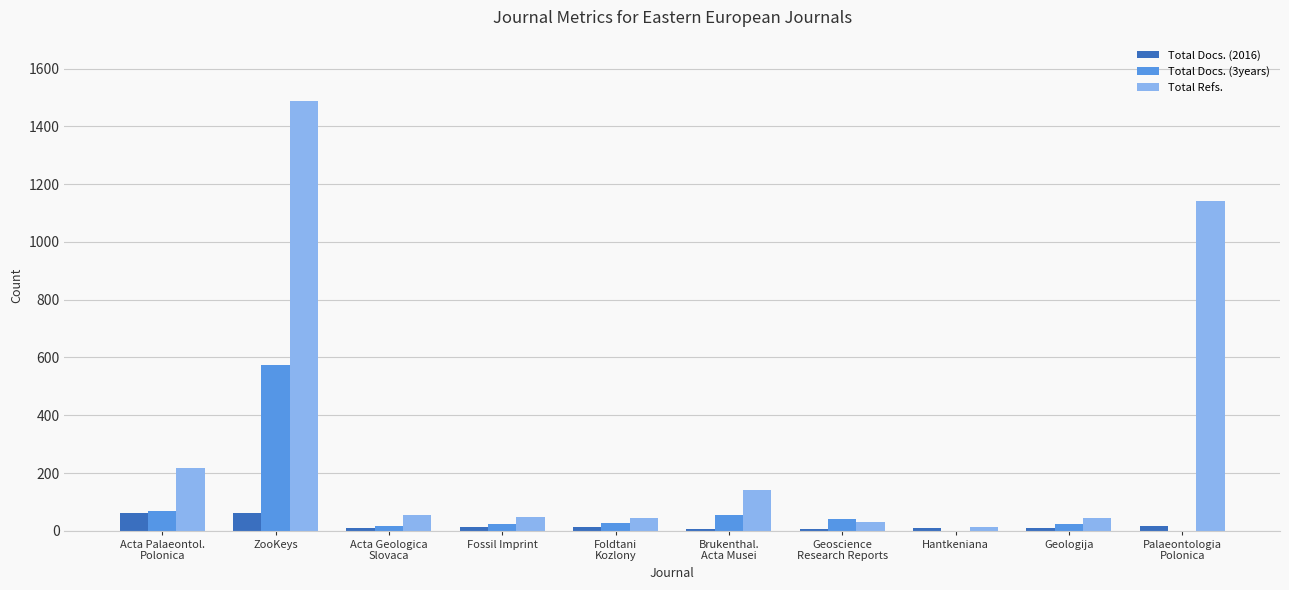

What is the sum of all Total Refs. values?

3225